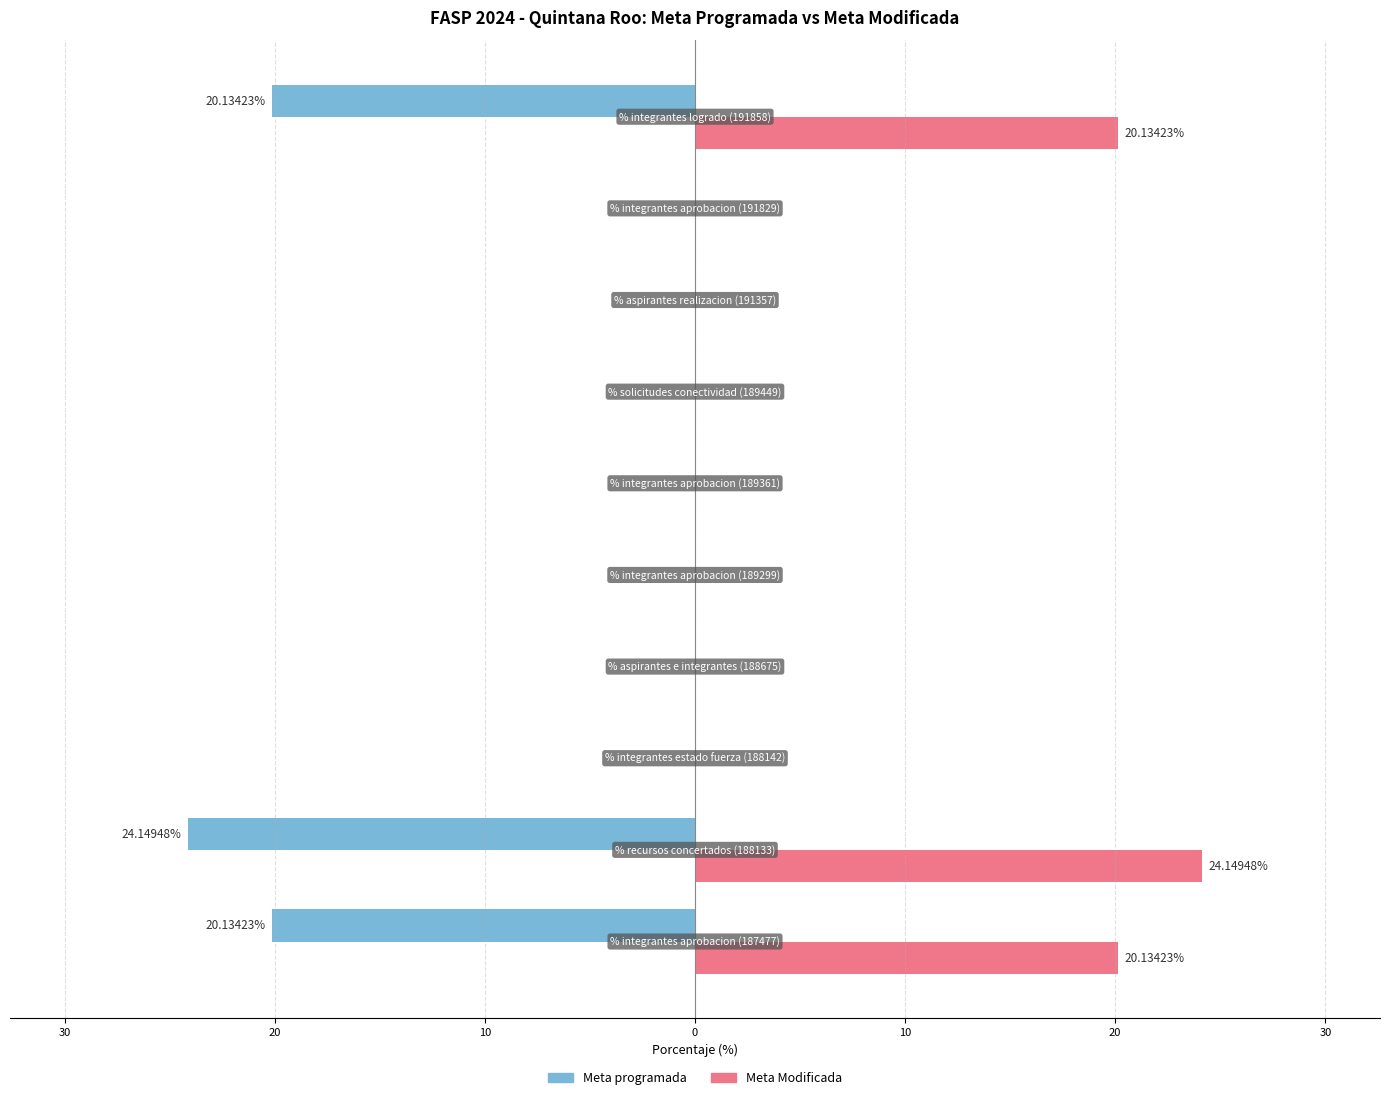

What is the smallest value displayed?

-24.1